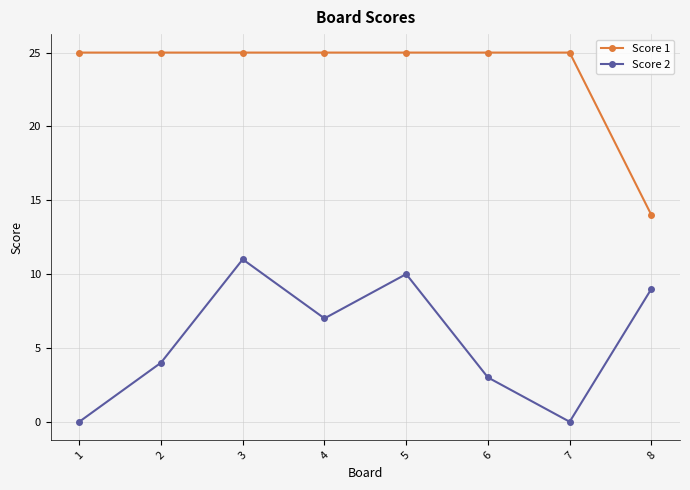

Where does the Score 2 series first go above 7?

3